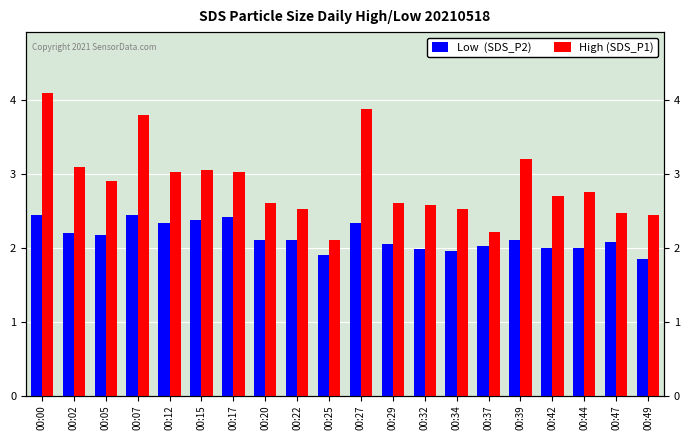

How many bars are there in total?

40